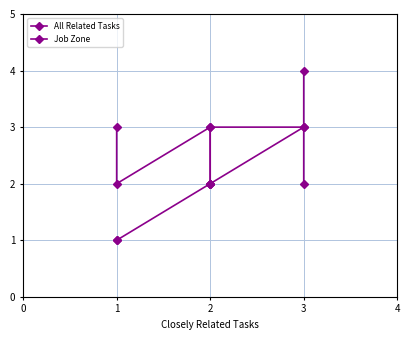

The Job Zone series shows 2 at 2. True or false?

False